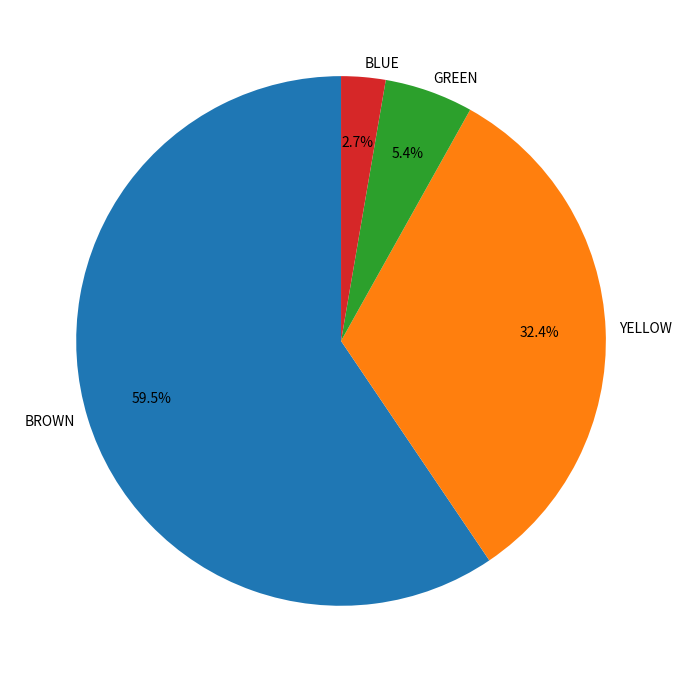

Which category has the smallest portion of the pie?

BLUE